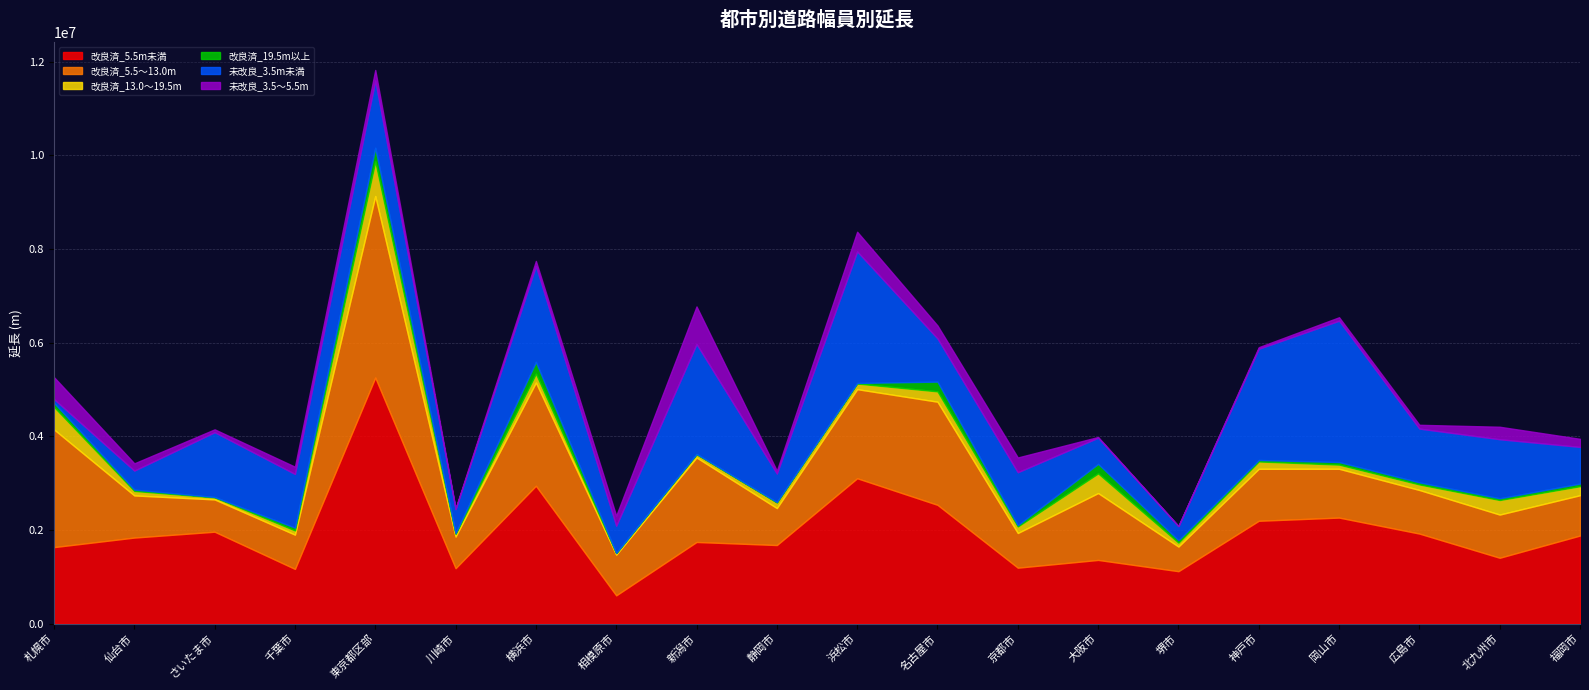

Where is the first local maximum for 改良済_13.0～19.5m?

東京都区部